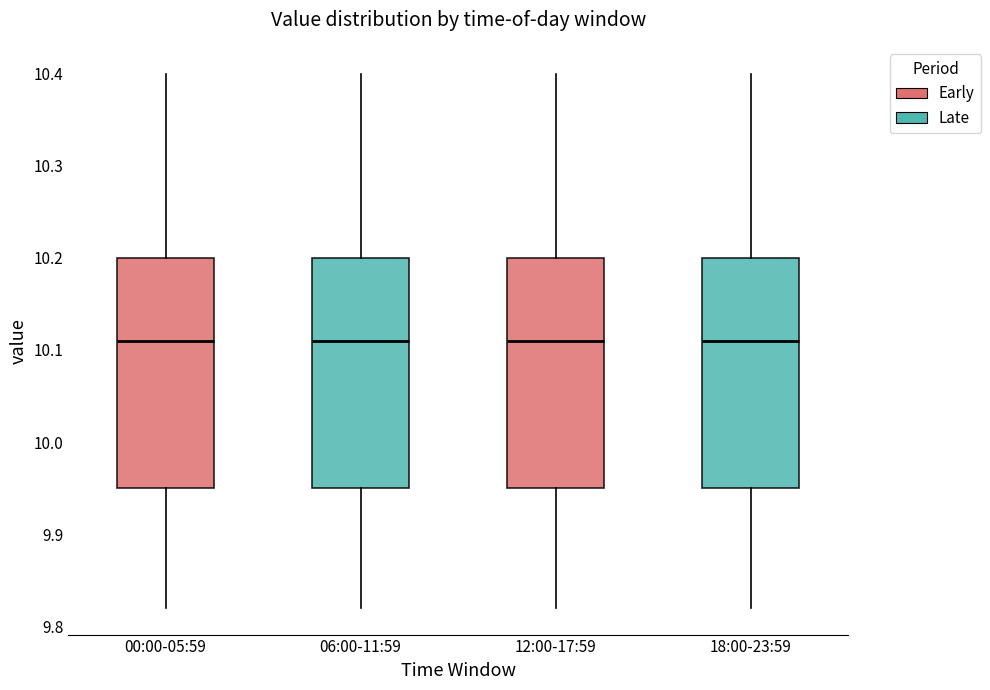

Reading left to right, read every box against the y-axis: the position of its median line, the range the box covers, and the ends of its whiskers. The values are not printed on the chart, so give them approximately, as read against the axis.

00:00-05:59: median 10.11, box 9.95 to 10.20, whiskers 9.82 to 10.40
06:00-11:59: median 10.11, box 9.95 to 10.20, whiskers 9.82 to 10.40
12:00-17:59: median 10.11, box 9.95 to 10.20, whiskers 9.82 to 10.40
18:00-23:59: median 10.11, box 9.95 to 10.20, whiskers 9.82 to 10.40